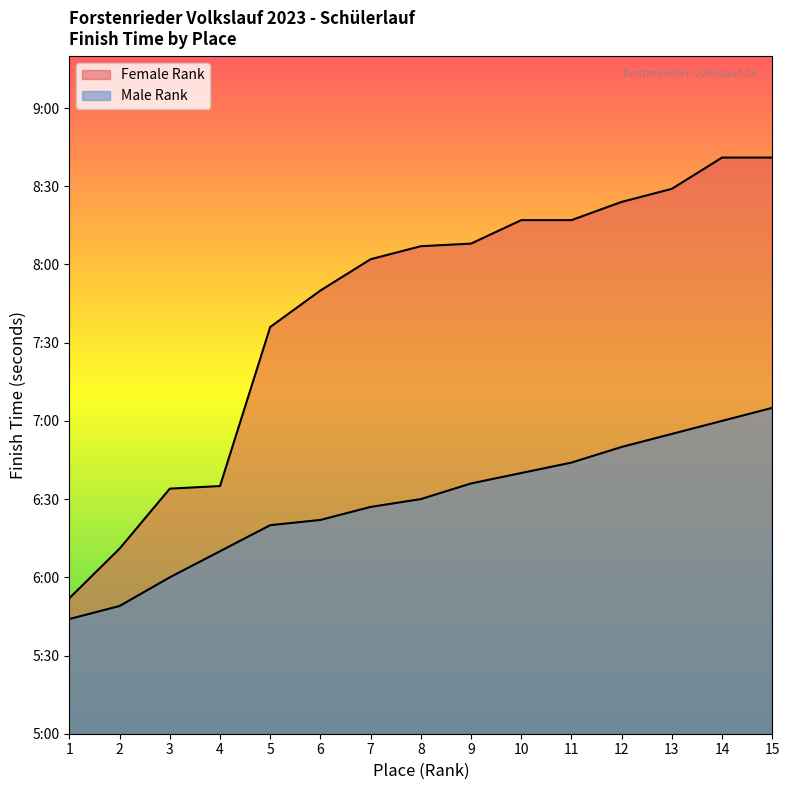

Where is the data nearest to the value 384?

6